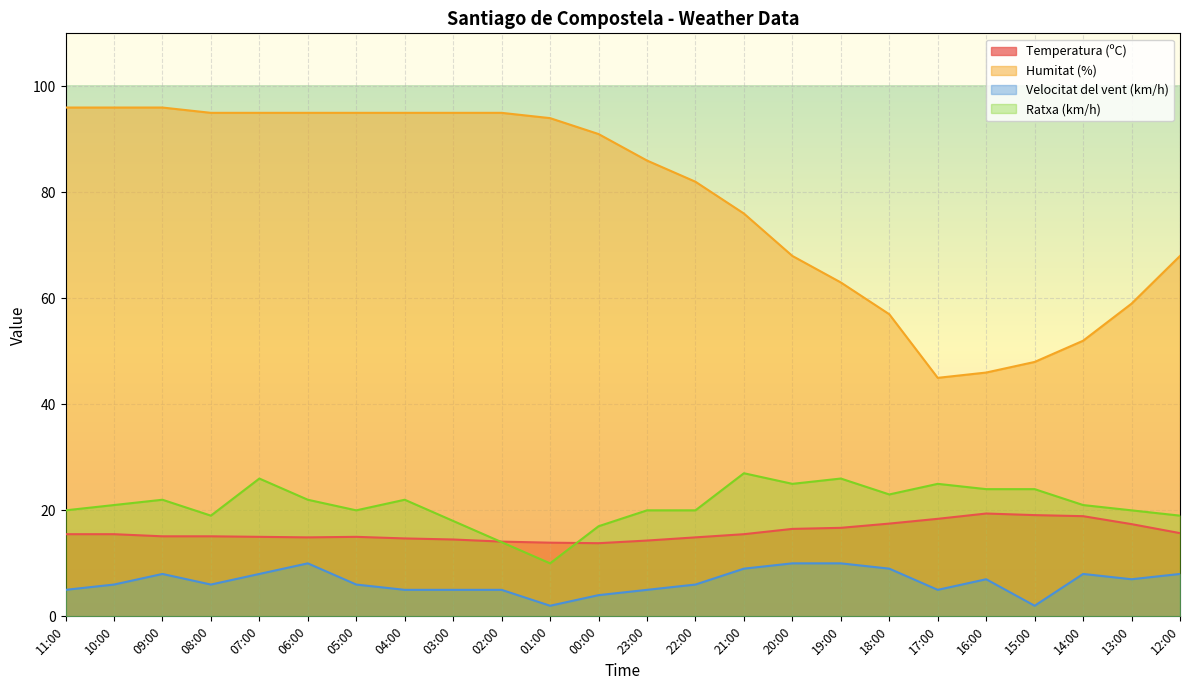

List the series in order of their peak value, lowest first.

Velocitat del vent (km/h), Temperatura (ºC), Ratxa (km/h), Humitat (%)